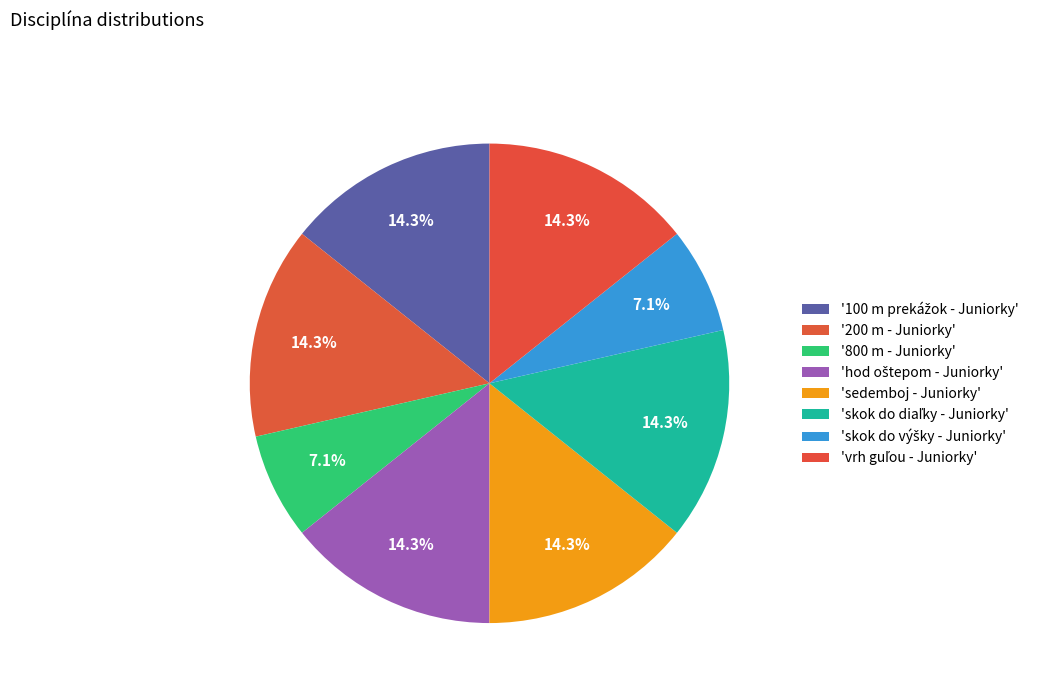

How many slices are in this pie chart?

8